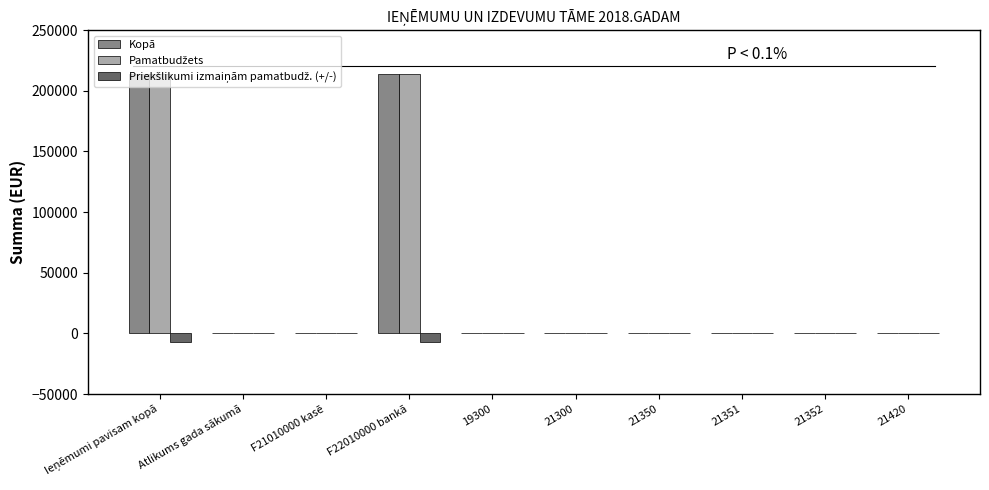

Is it true that Kopā equals 0 at 21350?

True